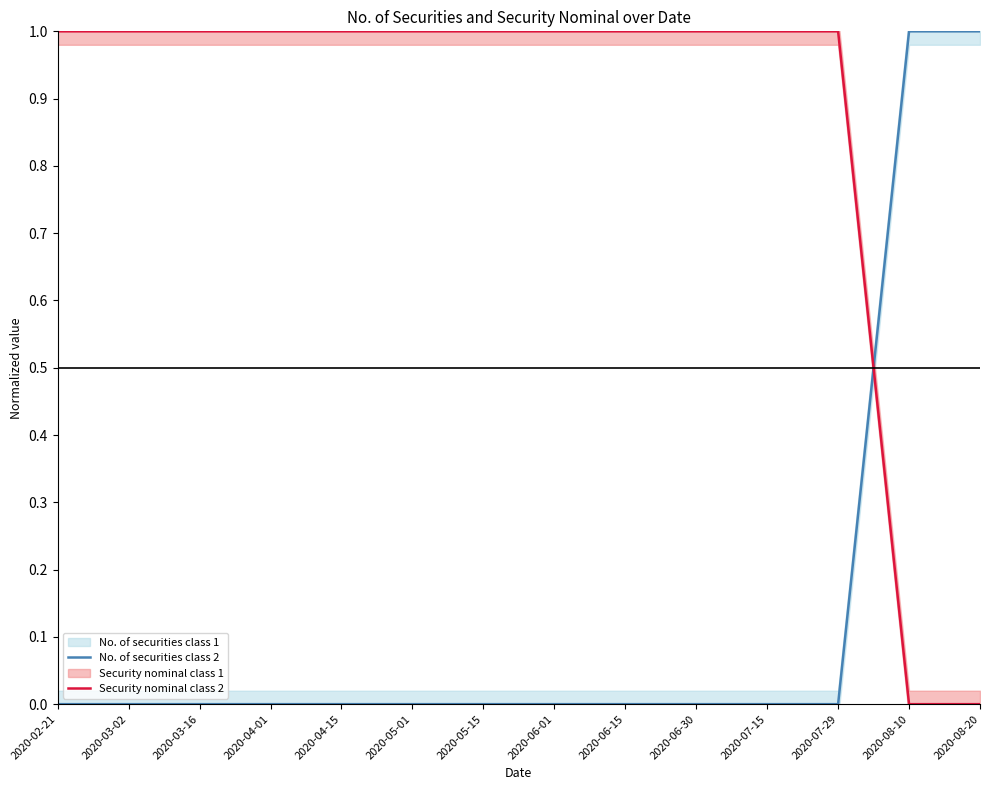

Is it true that Security nominal class 2 equals 1.0 at 2020-07-29?

True